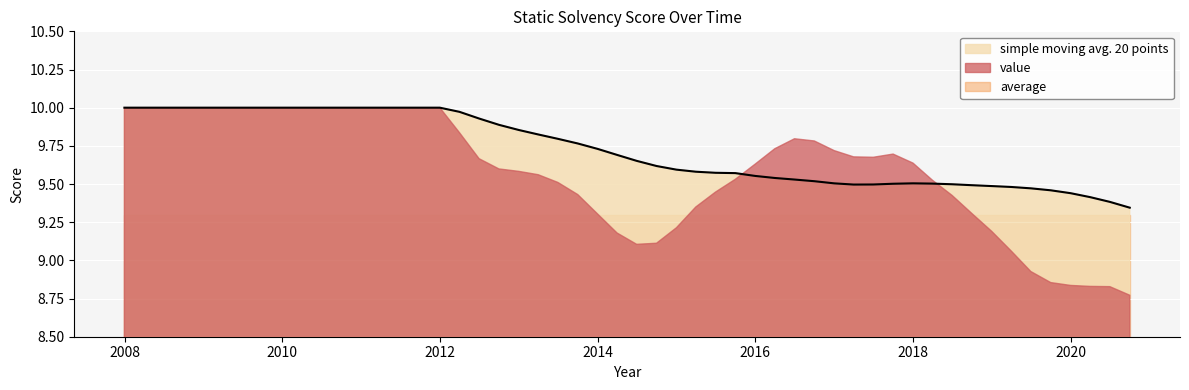

Reading left to right, extract all data points from this chart.

simple moving avg. 20 points: 2007-12-31=10.0	2008-12-31=10.0	2009-12-31=10.0	2010-12-31=10.0	2011-12-31=10.0	2012-03-31=10.0	2012-06-30=9.9	2012-09-30=9.9	2012-12-31=9.9	2013-03-31=9.8	2013-06-30=9.8	2013-09-30=9.8	2013-12-31=9.7	2014-03-31=9.7	2014-06-30=9.7	2014-09-30=9.6	2014-12-31=9.6	2015-03-31=9.6	2015-06-30=9.6	2015-09-30=9.6	2015-12-31=9.6	2016-03-31=9.5	2016-06-30=9.5	2016-09-30=9.5	2016-12-31=9.5	2017-03-31=9.5	2017-06-30=9.5	2017-09-30=9.5	2017-12-31=9.5	2018-03-31=9.5	2018-06-30=9.5	2018-09-30=9.5	2018-12-31=9.5	2019-03-31=9.5	2019-06-30=9.5	2019-09-30=9.5	2019-12-31=9.4	2020-03-31=9.4	2020-06-30=9.4	2020-09-30=9.3
value: 2007-12-31=10.0	2008-12-31=10.0	2009-12-31=10.0	2010-12-31=10.0	2011-12-31=10.0	2012-03-31=9.8	2012-06-30=9.7	2012-09-30=9.6	2012-12-31=9.6	2013-03-31=9.6	2013-06-30=9.5	2013-09-30=9.4	2013-12-31=9.3	2014-03-31=9.2	2014-06-30=9.1	2014-09-30=9.1	2014-12-31=9.2	2015-03-31=9.3	2015-06-30=9.4	2015-09-30=9.5	2015-12-31=9.6	2016-03-31=9.7	2016-06-30=9.8	2016-09-30=9.8	2016-12-31=9.7	2017-03-31=9.7	2017-06-30=9.7	2017-09-30=9.7	2017-12-31=9.6	2018-03-31=9.5	2018-06-30=9.4	2018-09-30=9.3	2018-12-31=9.2	2019-03-31=9.1	2019-06-30=8.9	2019-09-30=8.9	2019-12-31=8.8	2020-03-31=8.8	2020-06-30=8.8	2020-09-30=8.8
average: 2007-12-31=9.3	2008-12-31=9.3	2009-12-31=9.3	2010-12-31=9.3	2011-12-31=9.3	2012-03-31=9.3	2012-06-30=9.3	2012-09-30=9.3	2012-12-31=9.3	2013-03-31=9.3	2013-06-30=9.3	2013-09-30=9.3	2013-12-31=9.3	2014-03-31=9.3	2014-06-30=9.3	2014-09-30=9.3	2014-12-31=9.3	2015-03-31=9.3	2015-06-30=9.3	2015-09-30=9.3	2015-12-31=9.3	2016-03-31=9.3	2016-06-30=9.3	2016-09-30=9.3	2016-12-31=9.3	2017-03-31=9.3	2017-06-30=9.3	2017-09-30=9.3	2017-12-31=9.3	2018-03-31=9.3	2018-06-30=9.3	2018-09-30=9.3	2018-12-31=9.3	2019-03-31=9.3	2019-06-30=9.3	2019-09-30=9.3	2019-12-31=9.3	2020-03-31=9.3	2020-06-30=9.3	2020-09-30=9.3